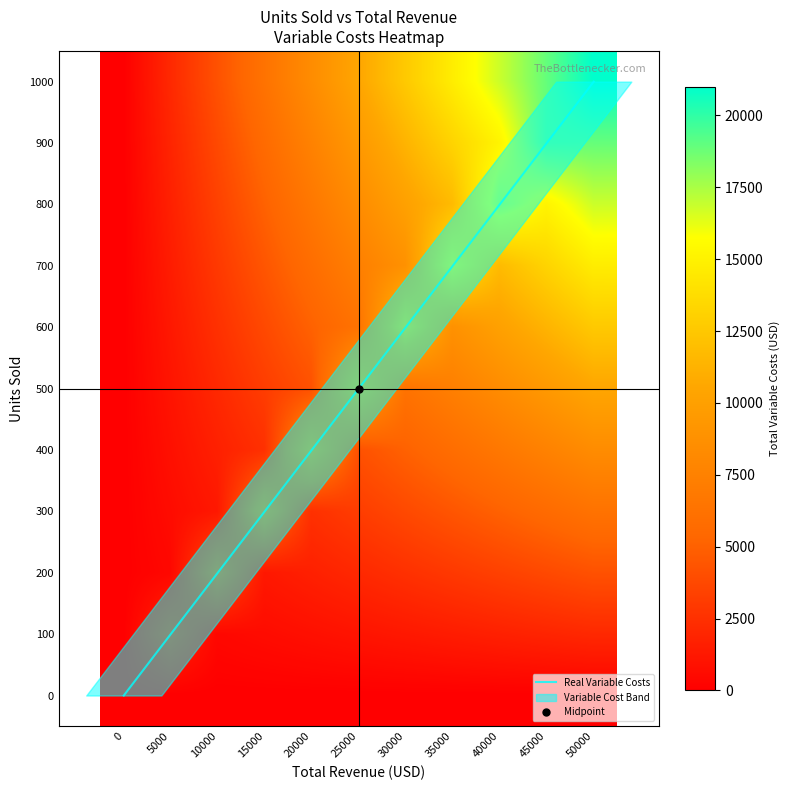

Rank the categories by 500 value from lowest to highest.

0, 5000, 10000, 15000, 20000, 30000, 35000, 40000, 45000, 25000, 50000